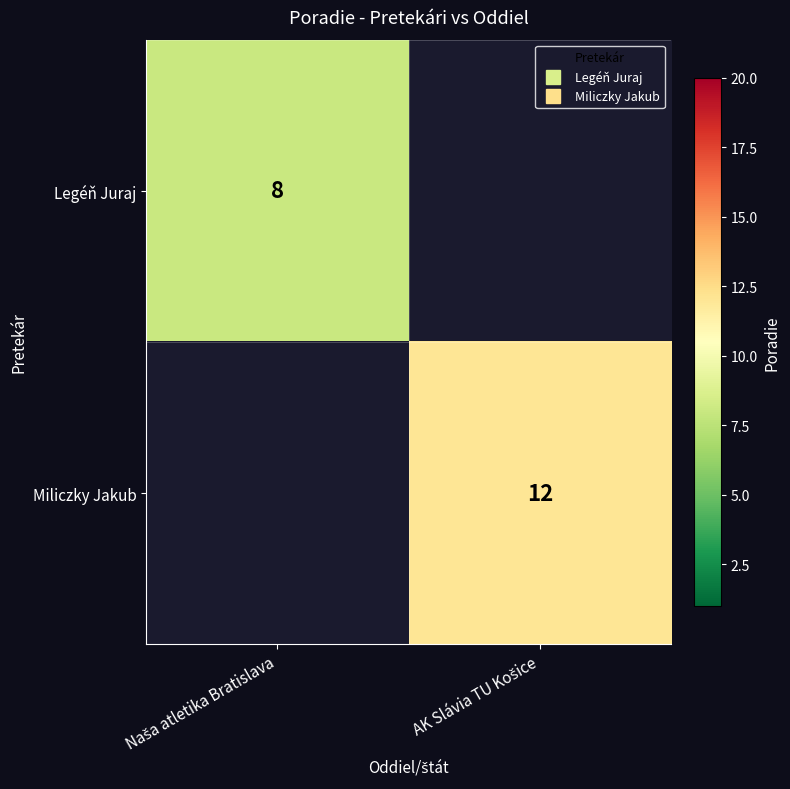

At which label does Miliczky Jakub reach its peak?

Naša atletika Bratislava